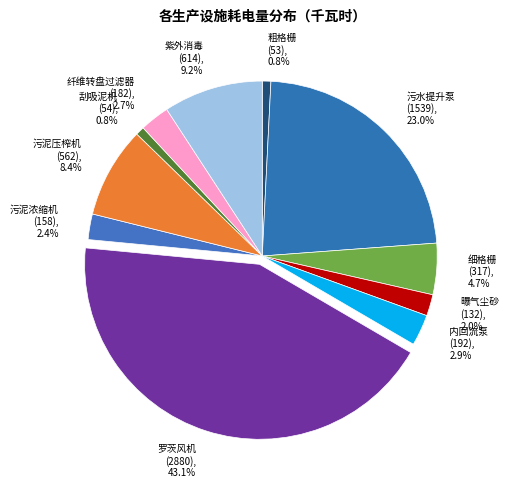

Between 污水提升泵 and 纤维转盘过滤器, which is larger?

污水提升泵